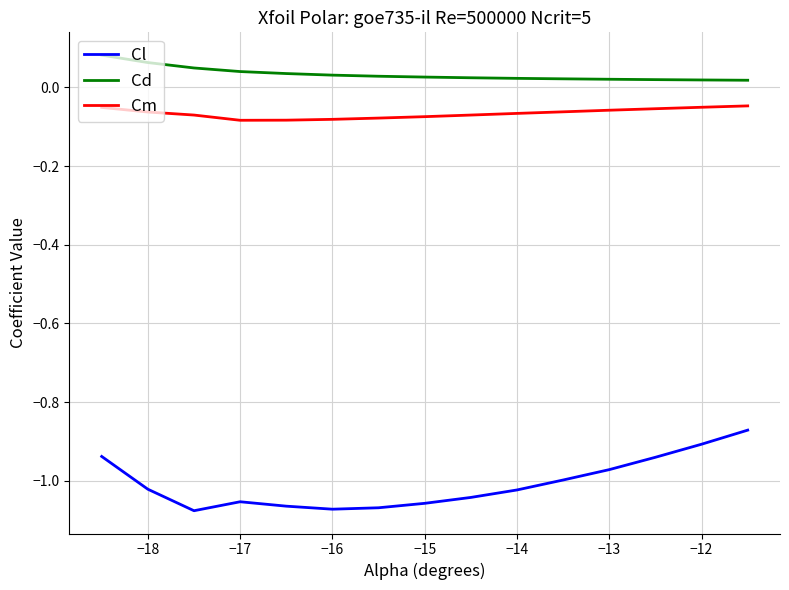

Which series has the widest spread of values?

Cl